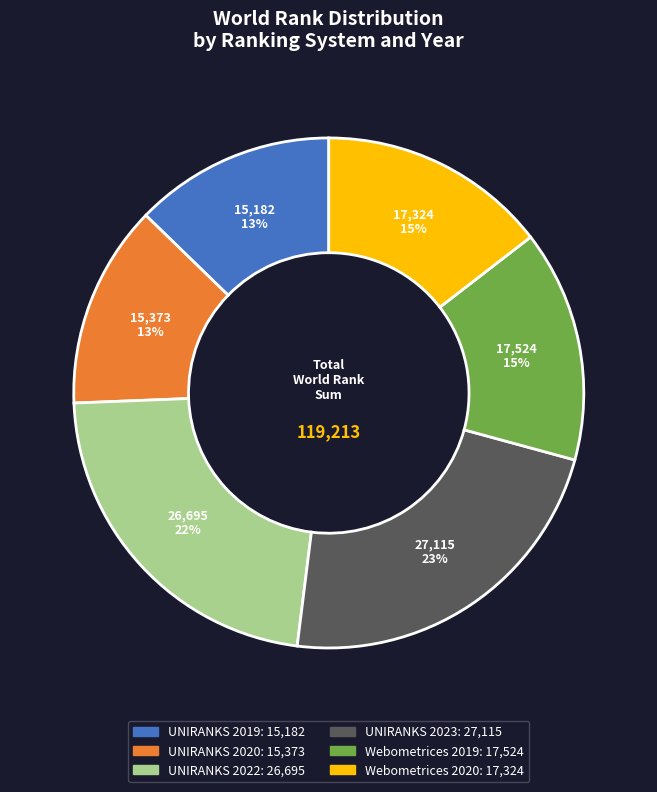

Does UNIRANKS 2023 represent more than half of the total?

No